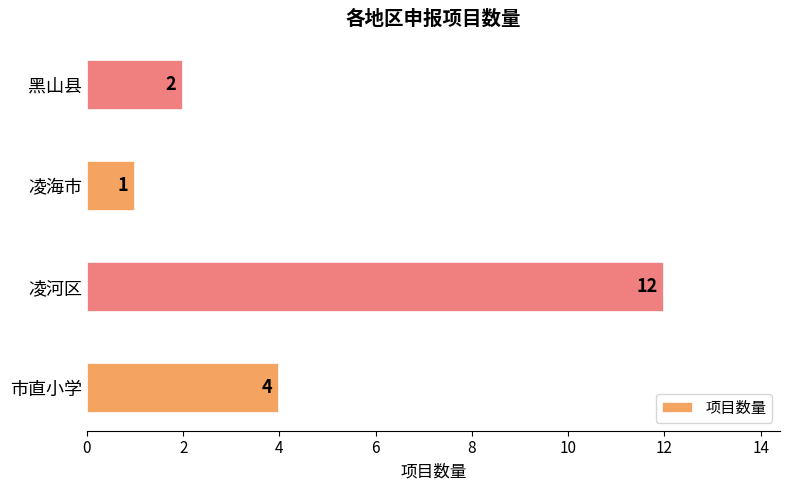

Rank the categories by value from lowest to highest.

凌海市, 黑山县, 市直小学, 凌河区